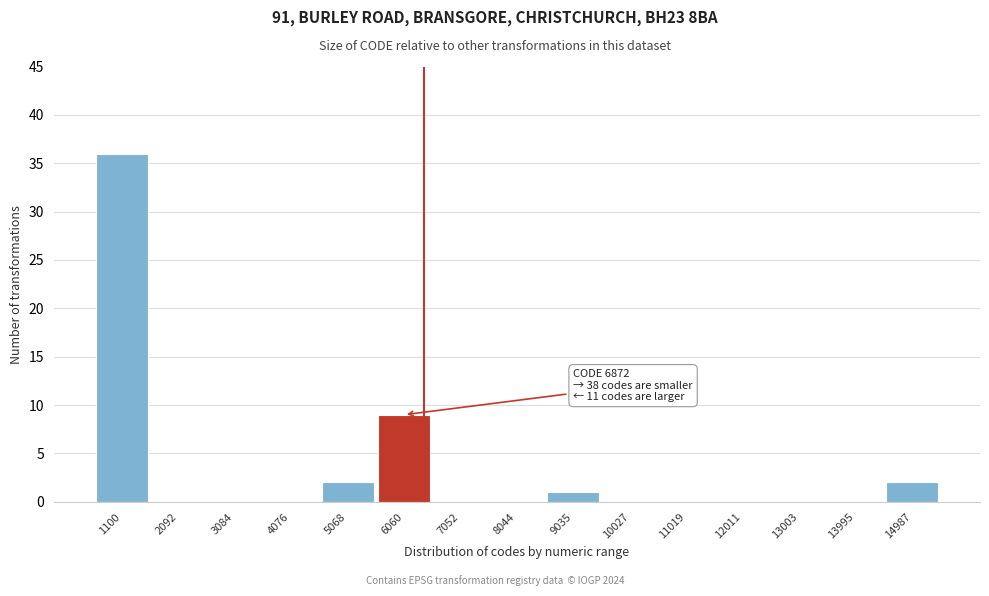

Reading left to right, list all the values displayed in this chart.

1100=36	2092=0	3084=0	4076=0	5068=2	6060=9	7052=0	8044=0	9035=1	10027=0	11019=0	12011=0	13003=0	13995=0	14987=2